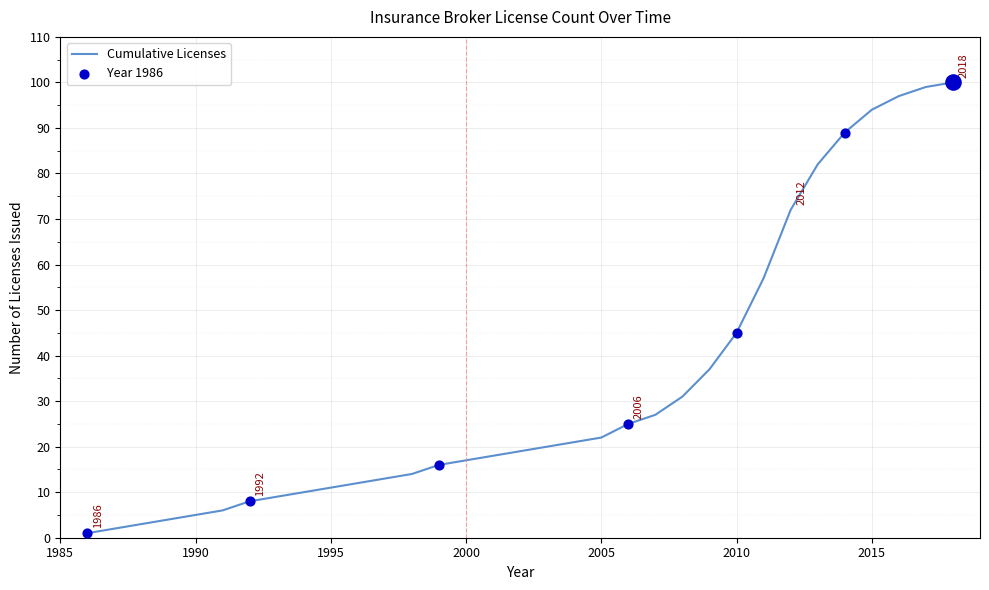

What is the greatest value displayed?

100